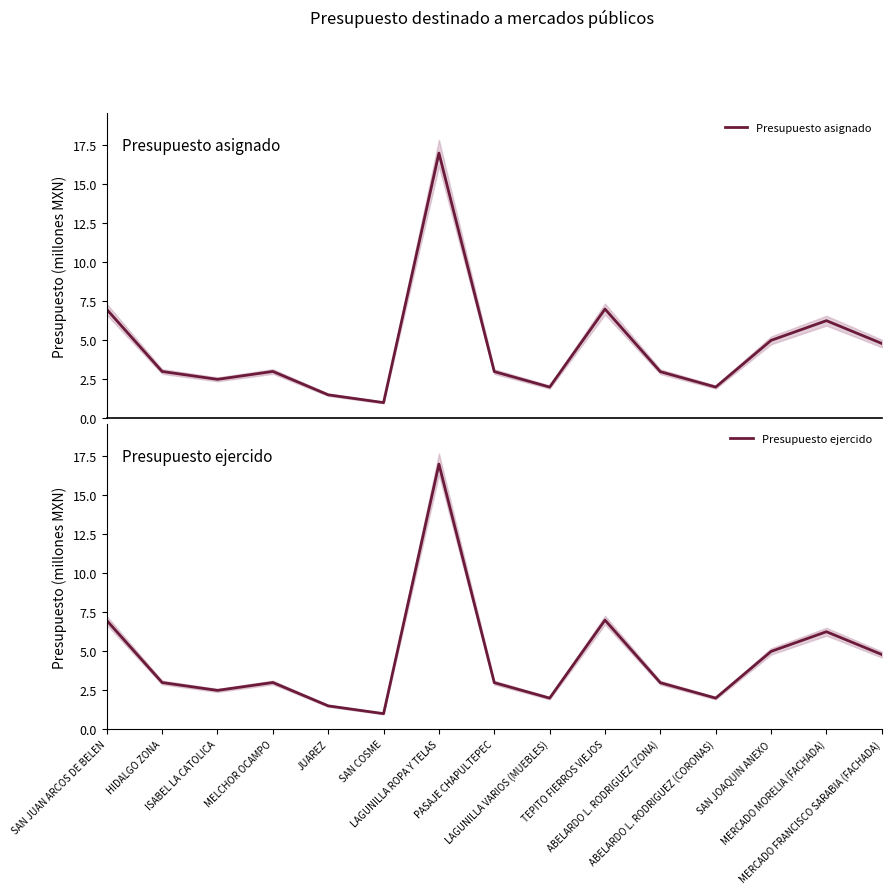

What are all the series names shown in the legend?

Presupuesto asignado, Presupuesto ejercido